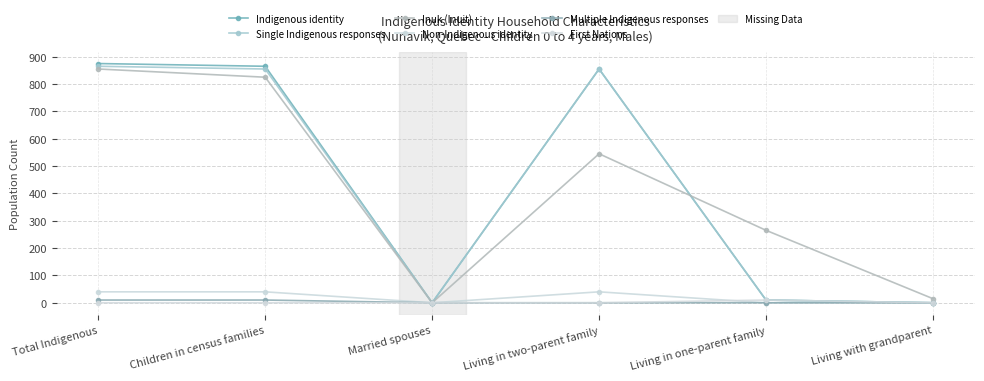

Where is the first local minimum for Inuk (Inuit)?

Married spouses